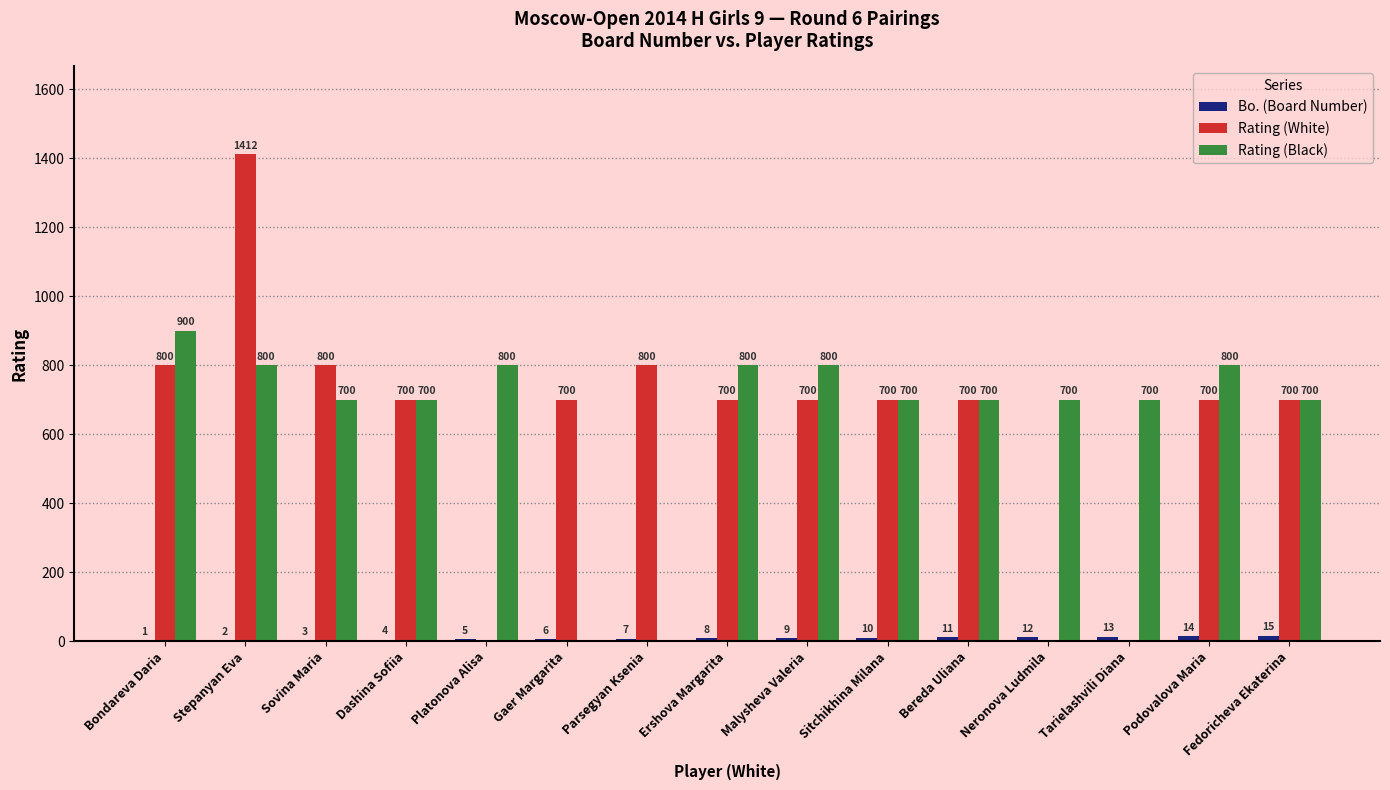

What is the sum of all Rating (Black) values?

9800